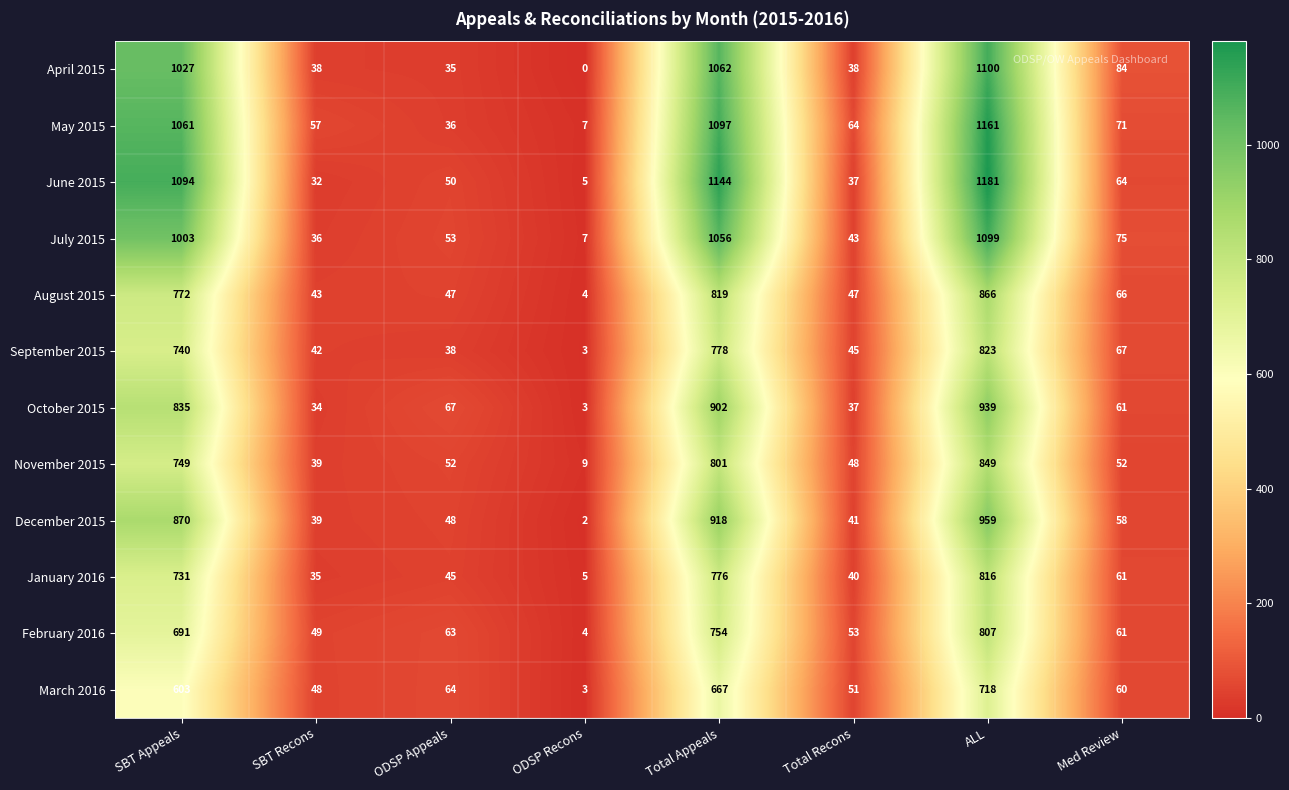

What is the sum of all January 2016 values?

2509